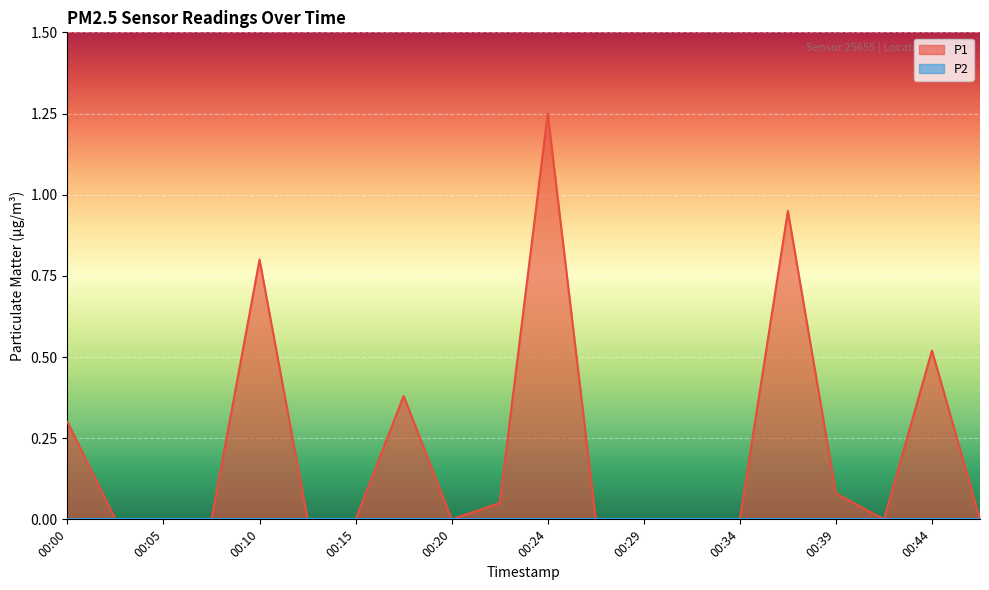

Does the chart display data point markers on the line(s)?

No